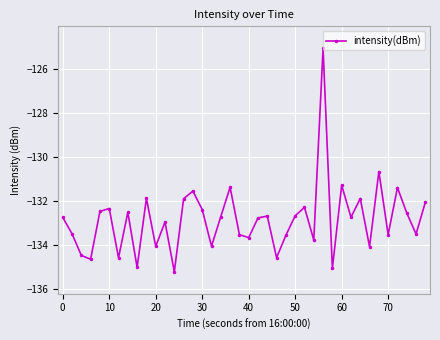

How many points are higher than both their immediate neighbors (excluding endpoints)?

13